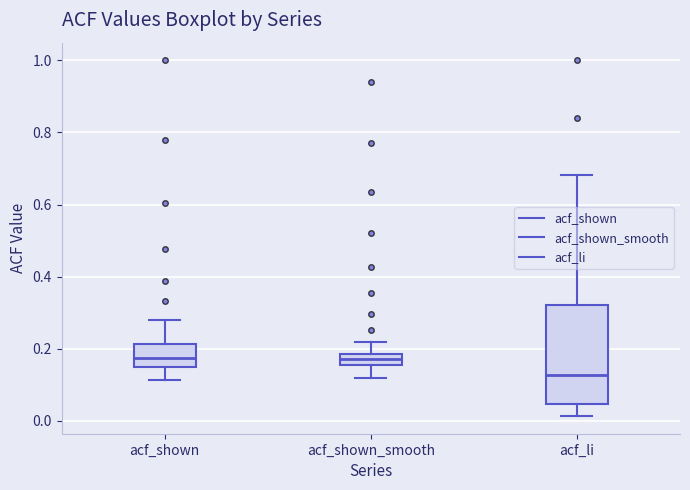

Reading left to right, read every box against the y-axis: the position of its median line, the range the box covers, and the ends of its whiskers. The values are not printed on the chart, so give them approximately, as read against the axis.

acf_shown: median 0.18, box 0.16 to 0.22, whiskers 0.12 to 0.28
acf_shown_smooth: median 0.18 (inside the box), box 0.16 to 0.18, whiskers 0.12 to 0.22
acf_li: median 0.12, box 0.04 to 0.32, whiskers 0.02 to 0.68